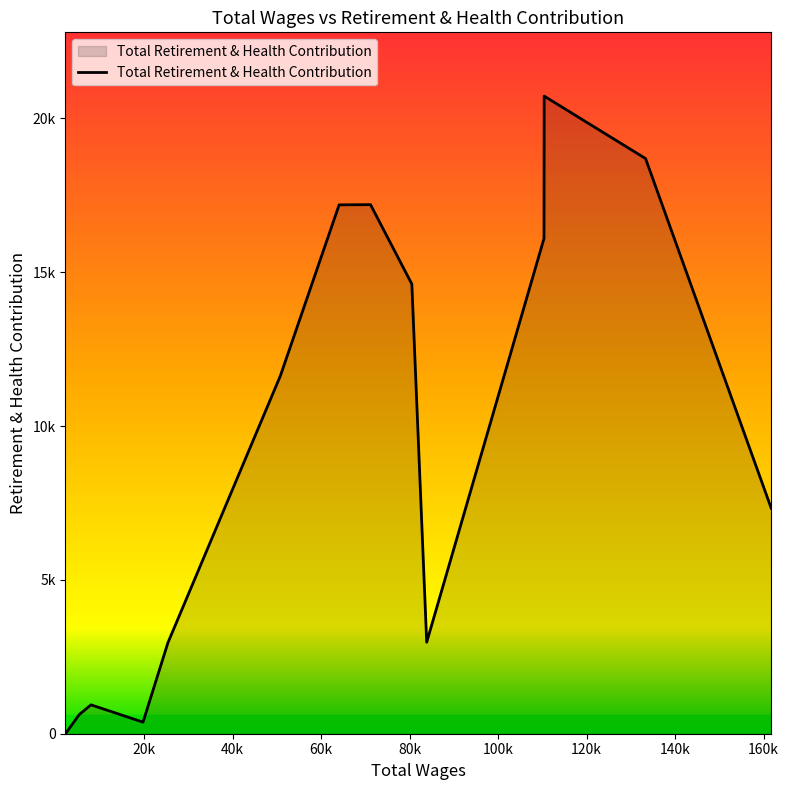

What is the difference between the maximum and minimum values?

20728